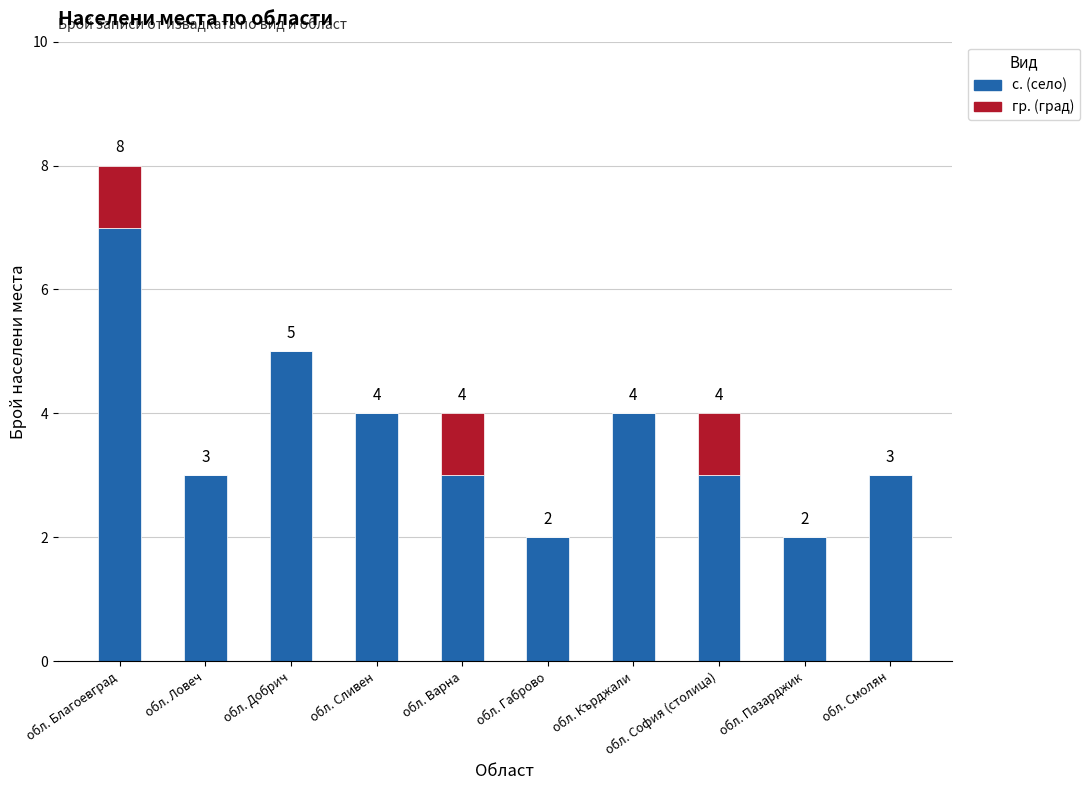

What are all the series names shown in the legend?

с. (село), гр. (град)